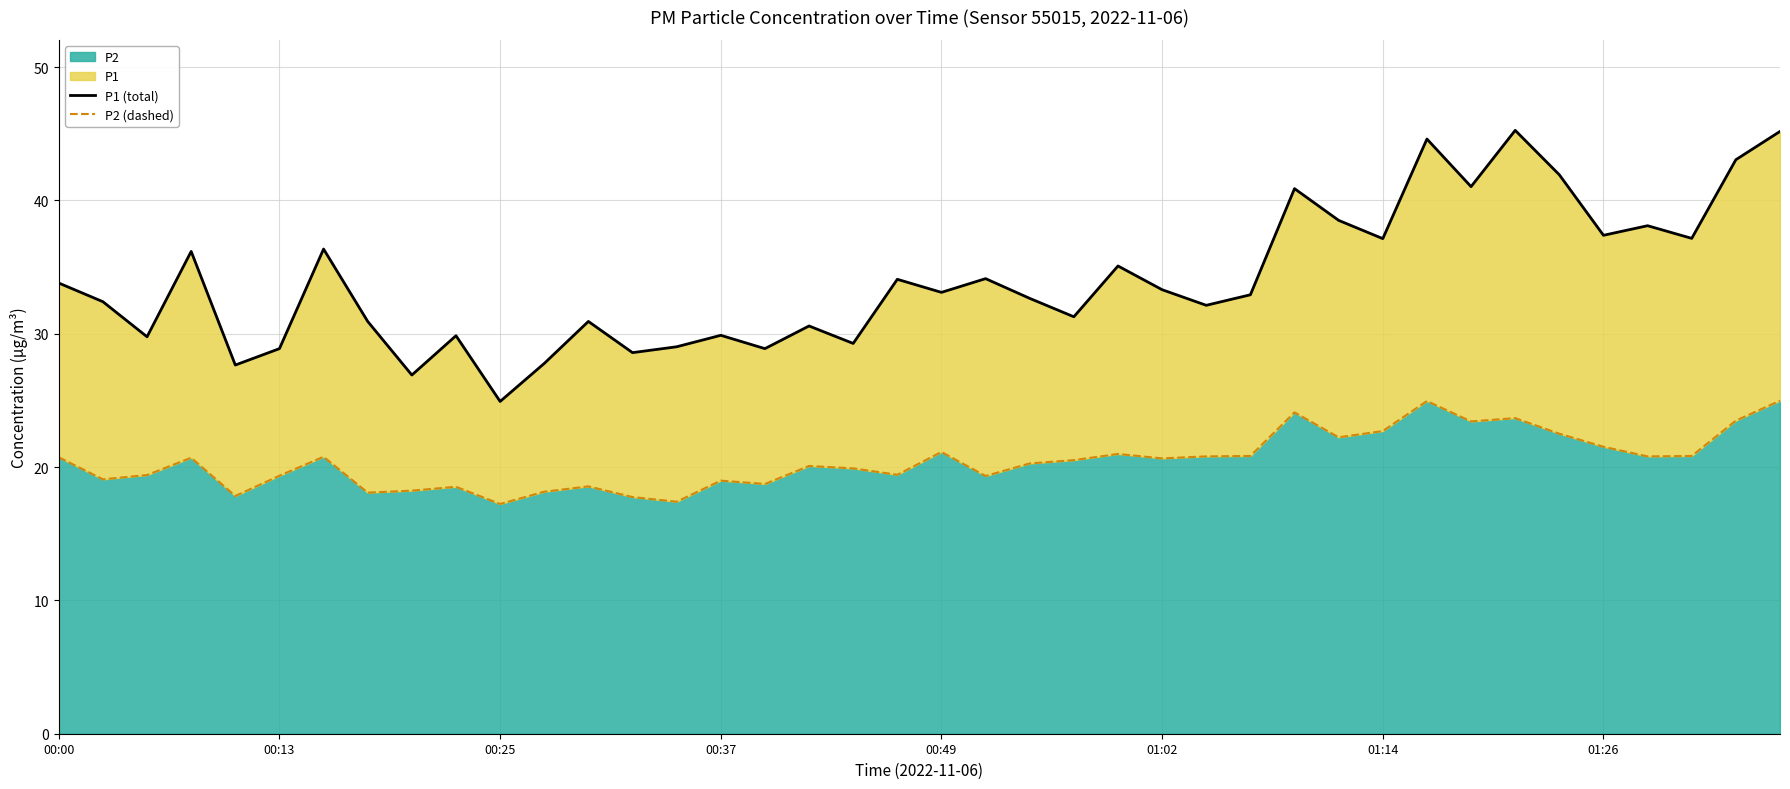

How many data points in P2 (dashed) are less than 20?

17